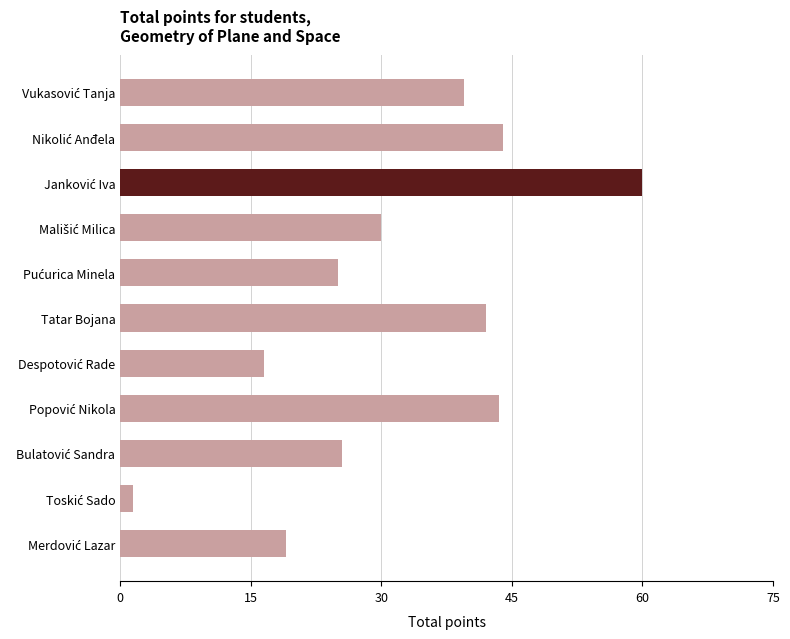

Reading top to bottom, extract all data points from this chart.

39.5	44.0	60.0	30.0	25.0	42.0	16.5	43.5	25.5	1.5	19.0